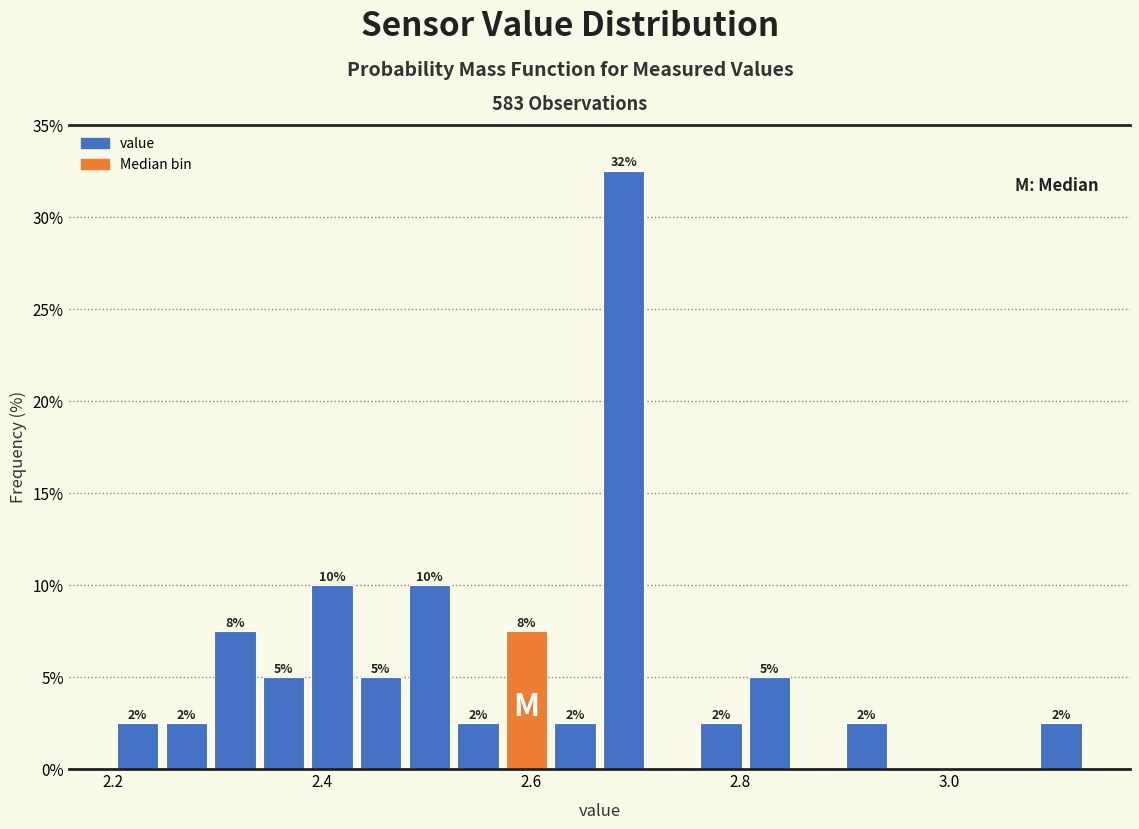

Around what value on the x-axis is the tallest bar? Give the approximate position of its centre, as read against the axis.

2.68